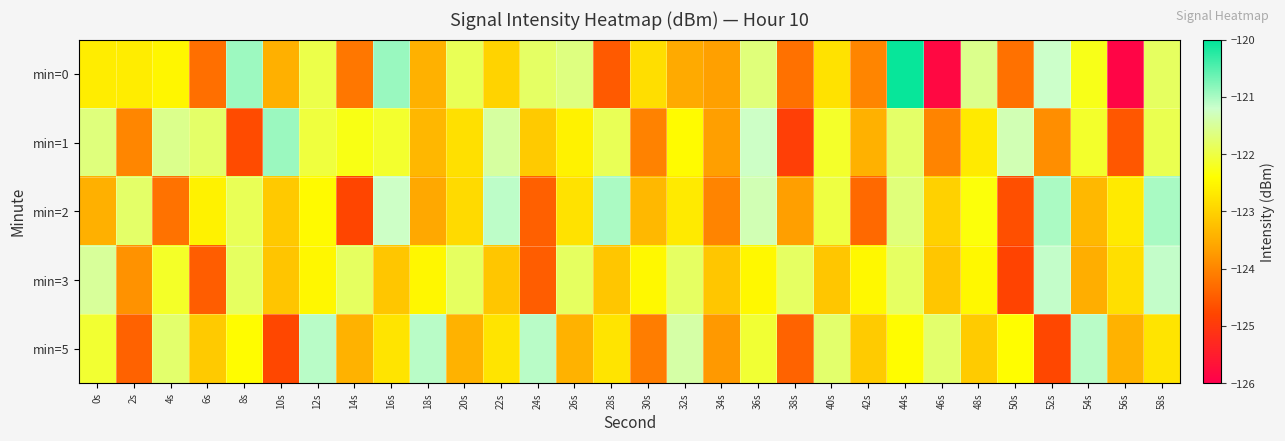

Between 44s and 22s, which is larger?

44s